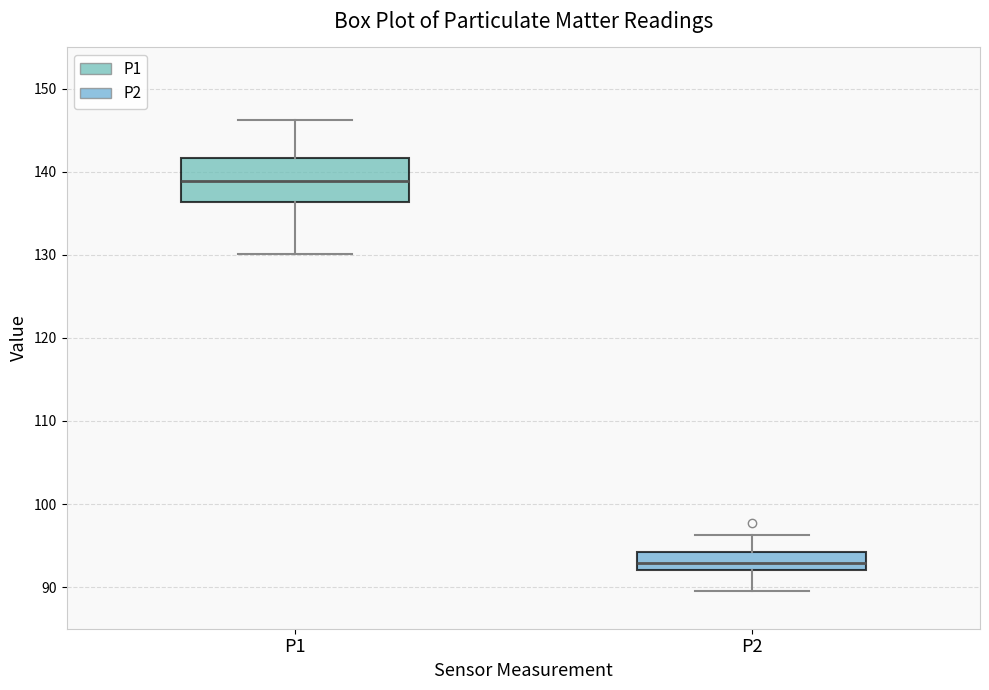

Where does the upper whisker of the box for P2 end on the y-axis? The values are not printed on the chart, so give them approximately, as read against the axis.

96